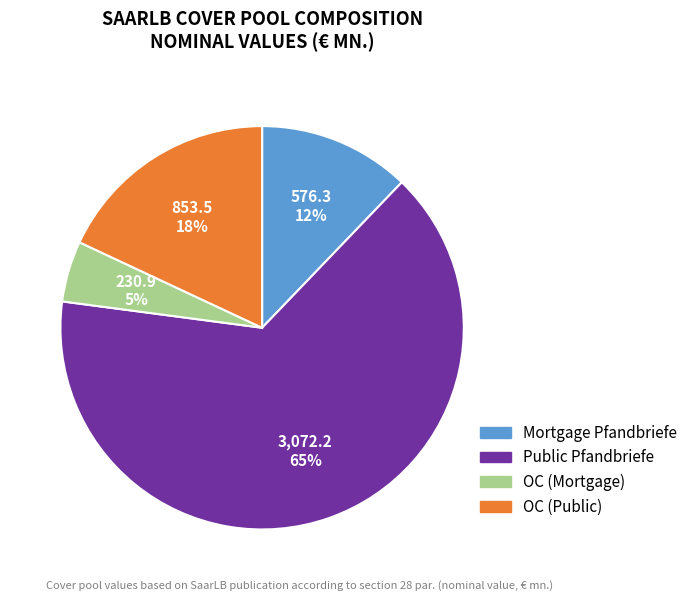

Is there any slice that represents more than half of the pie?

Yes